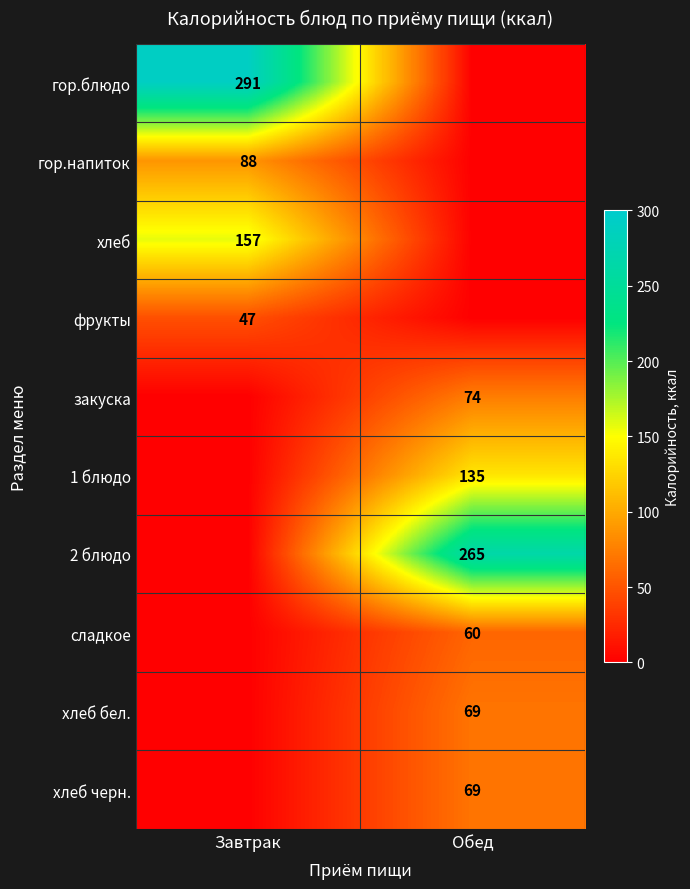

True or false: гор.блюдо has a value of 440 at Завтрак.

False